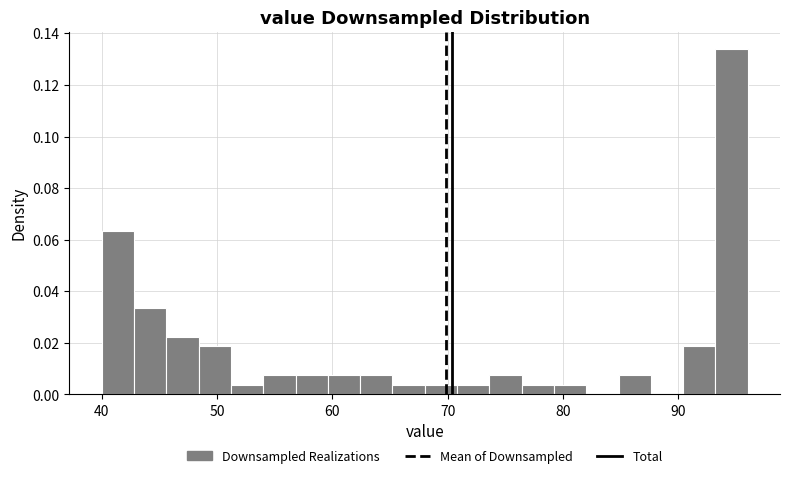

Around what value on the x-axis is the tallest bar? Give the approximate position of its centre, as read against the axis.

95